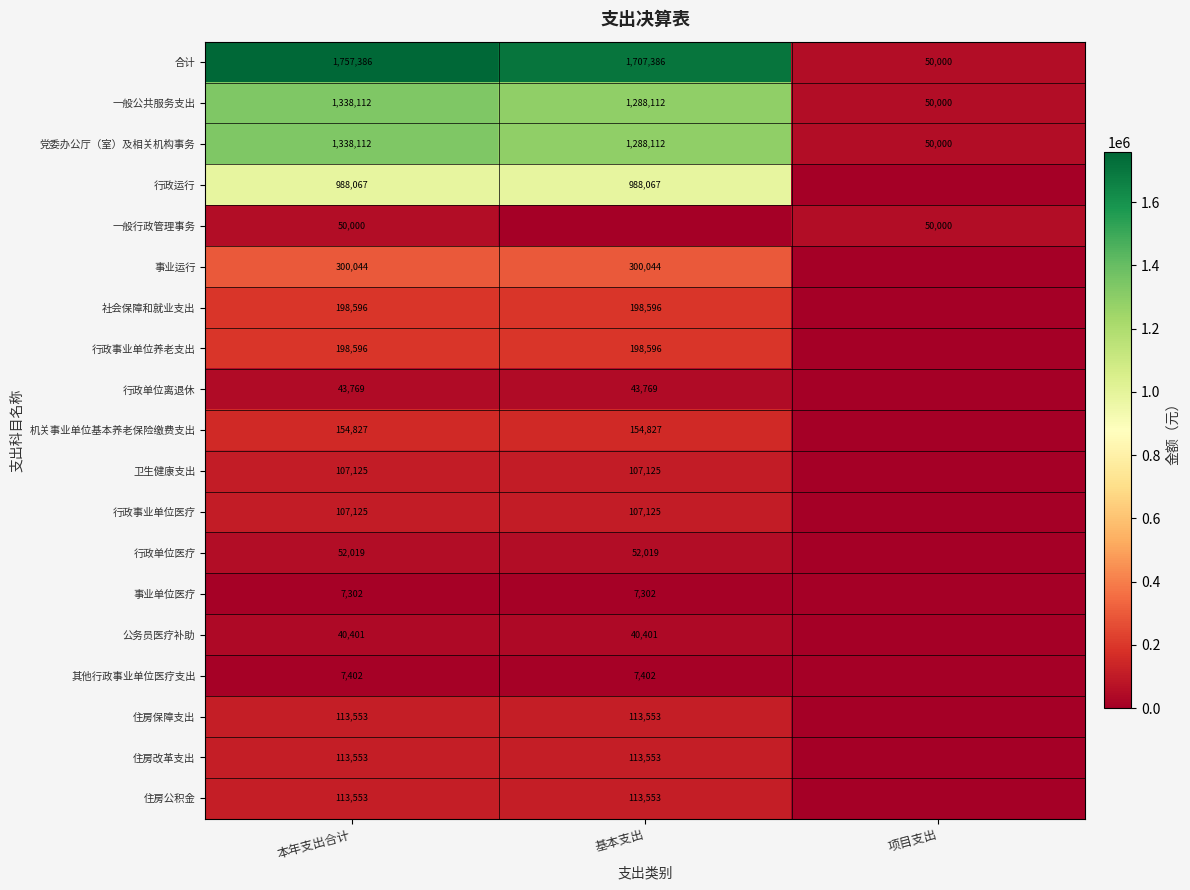

How many distinct data groups are displayed?

19